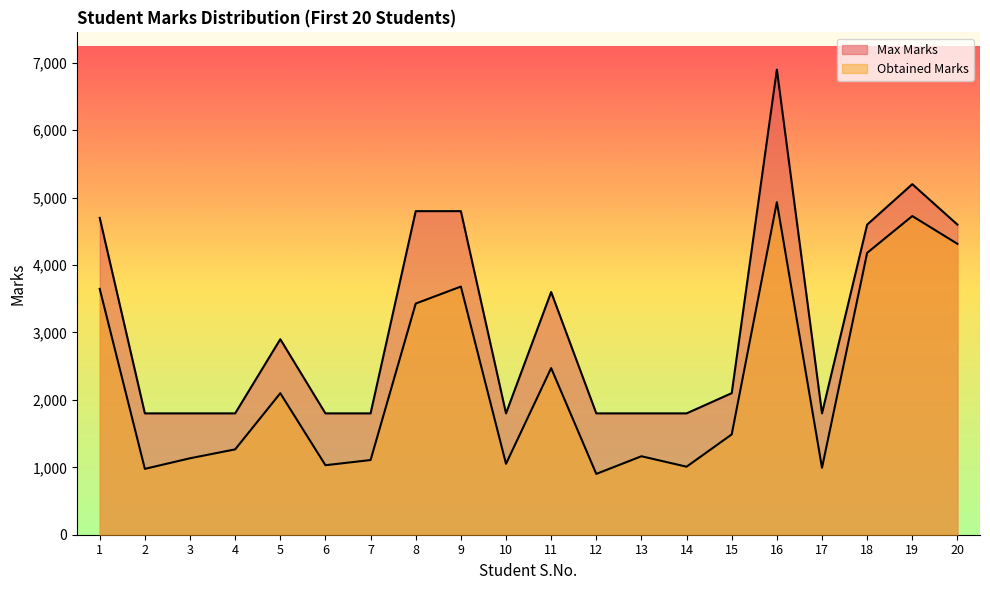

What is the sum of the Max Marks values at 9 and 20?

9400